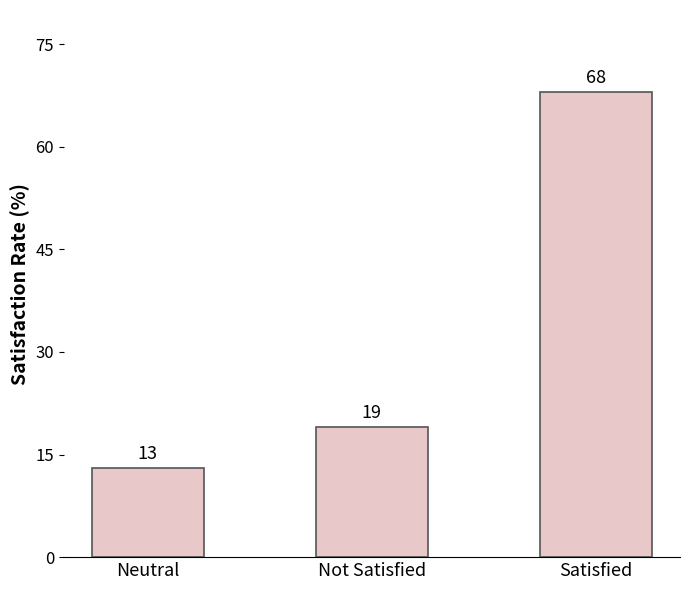

How many data points does each series have?

3